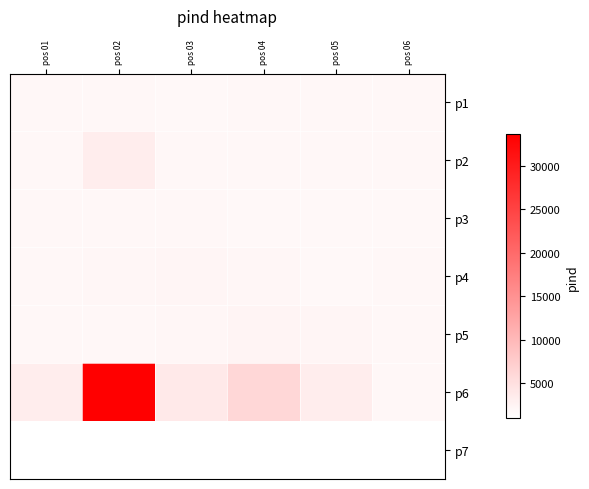

Which series changed the most between pos 01 and pos 02?

p6